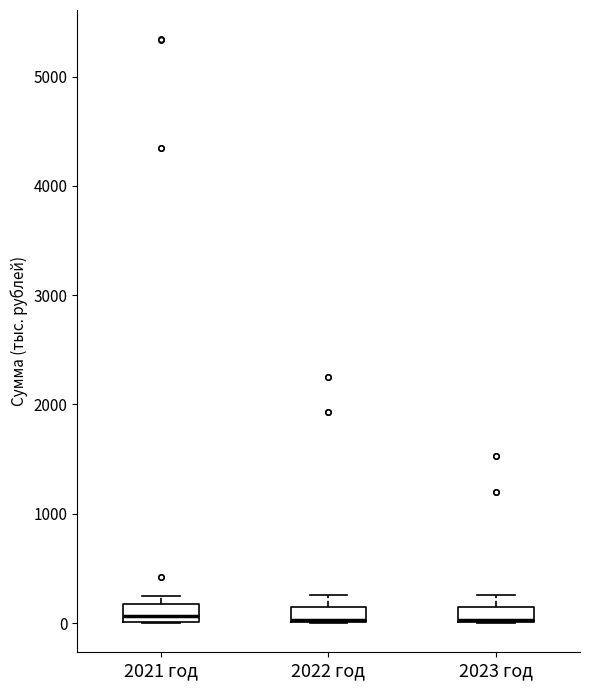

Where is the lower edge of the box for 2023 год on the y-axis? The values are not printed on the chart, so give them approximately, as read against the axis.

0